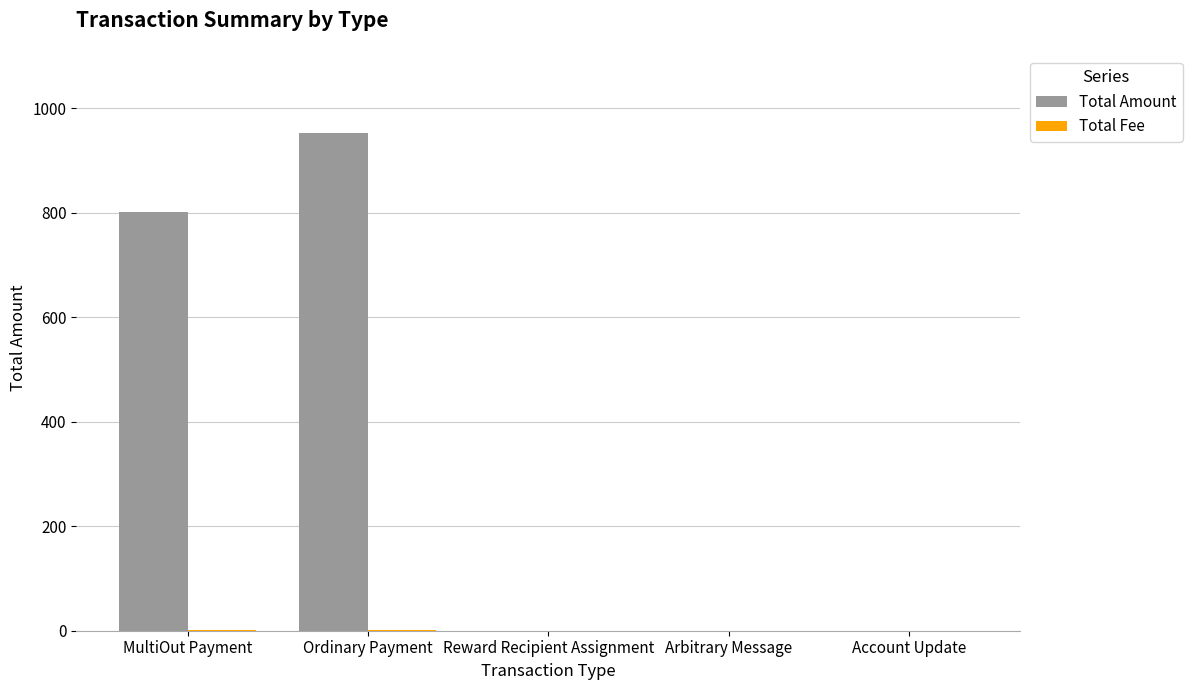

At which category is the sum across all series the highest?

Ordinary Payment